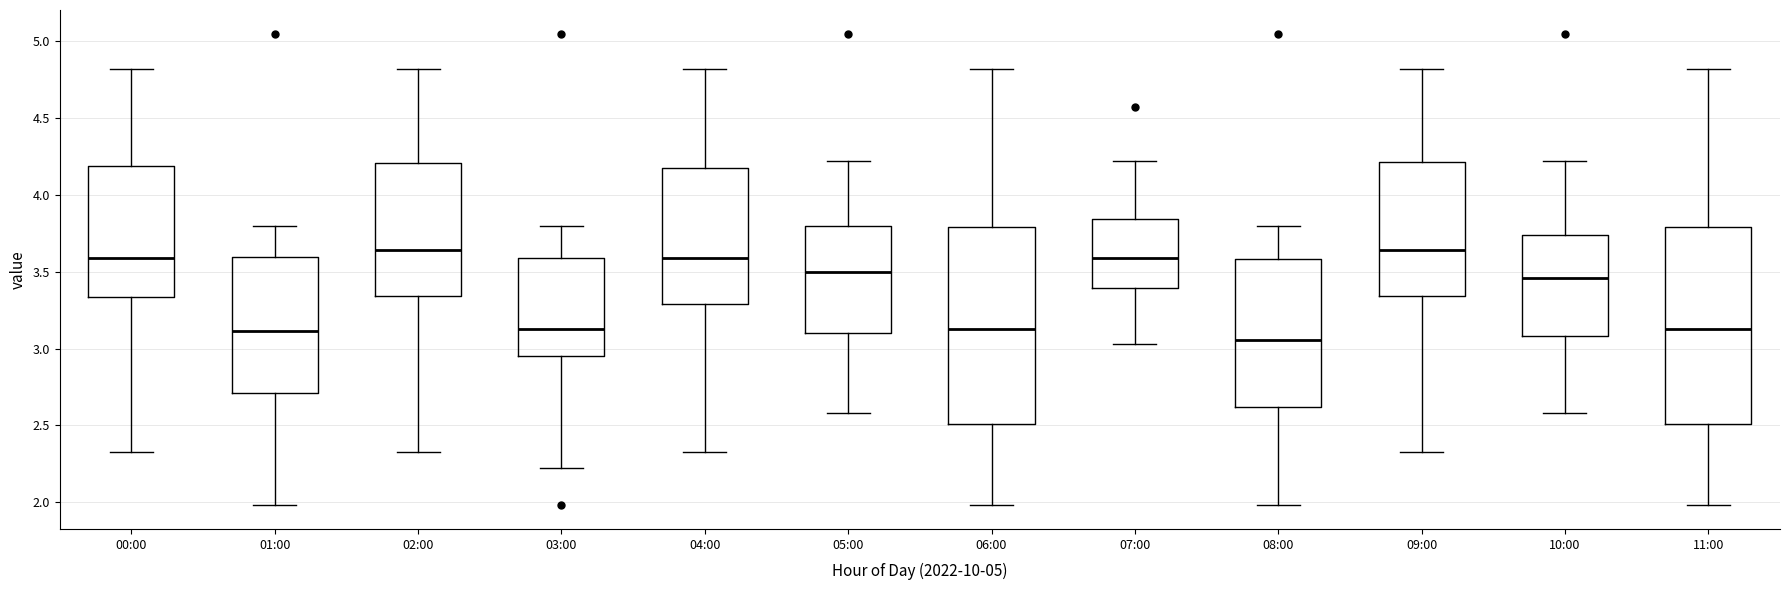

Where does the upper whisker of the box for 04:00 end on the y-axis? The values are not printed on the chart, so give them approximately, as read against the axis.

4.80